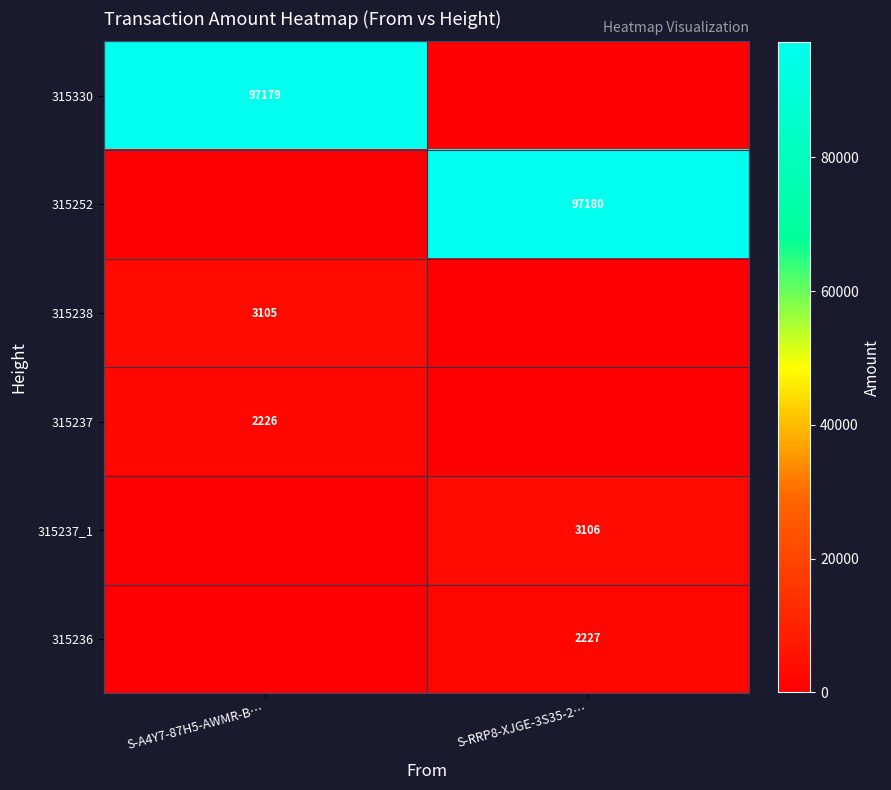

True or false: 315330 has a value of 97179 at S-A4Y7-87H5-AWMR-B….

True